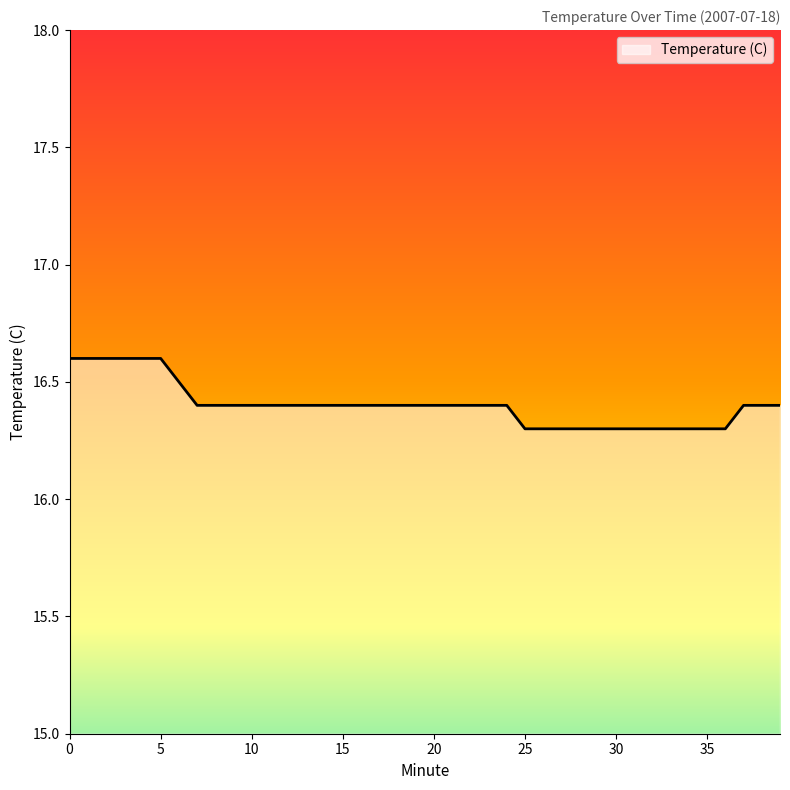

What is the greatest value displayed?

16.6